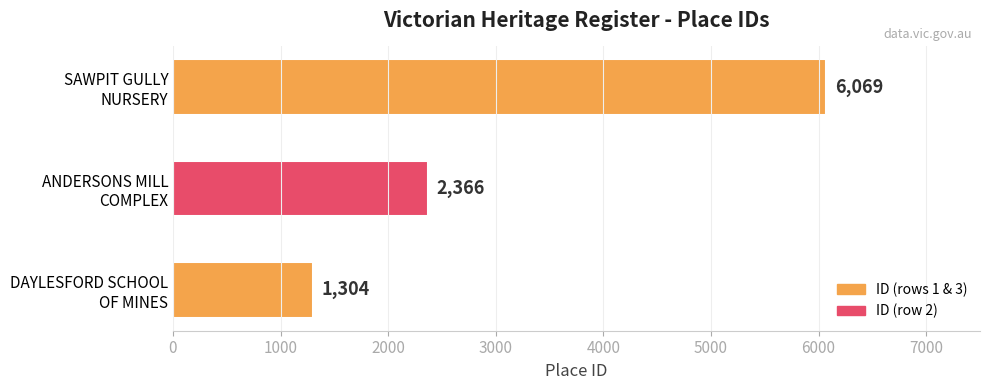

What is the average value?

3246